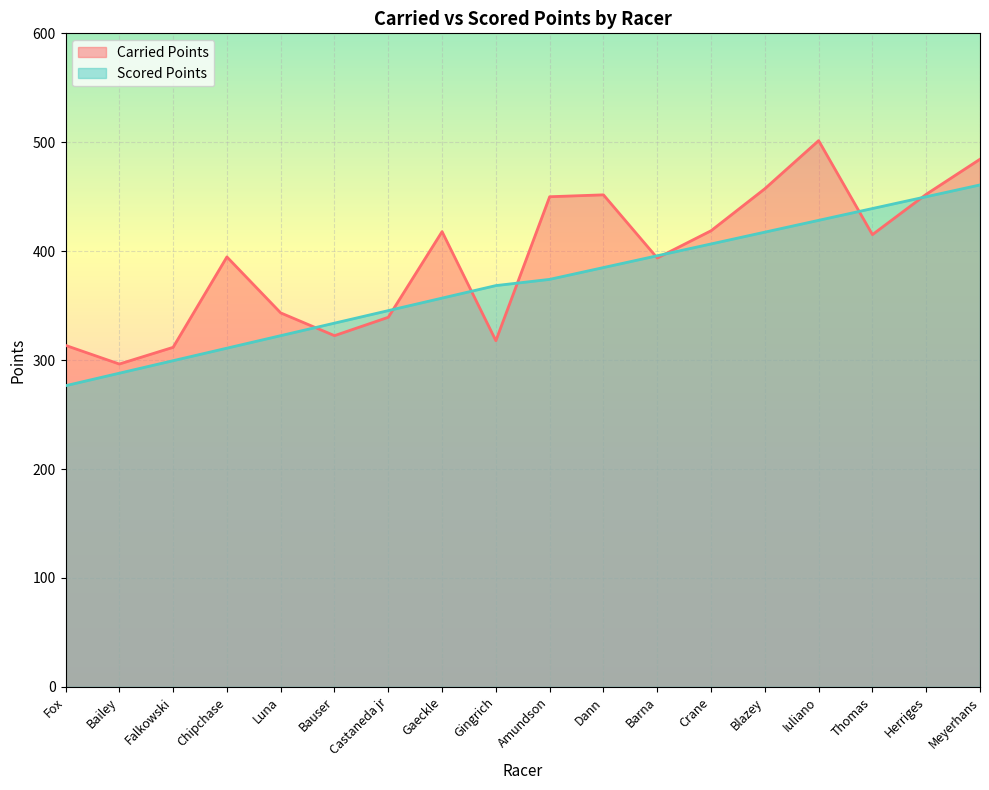

At which category is the sum across all series the highest?

Meyerhans